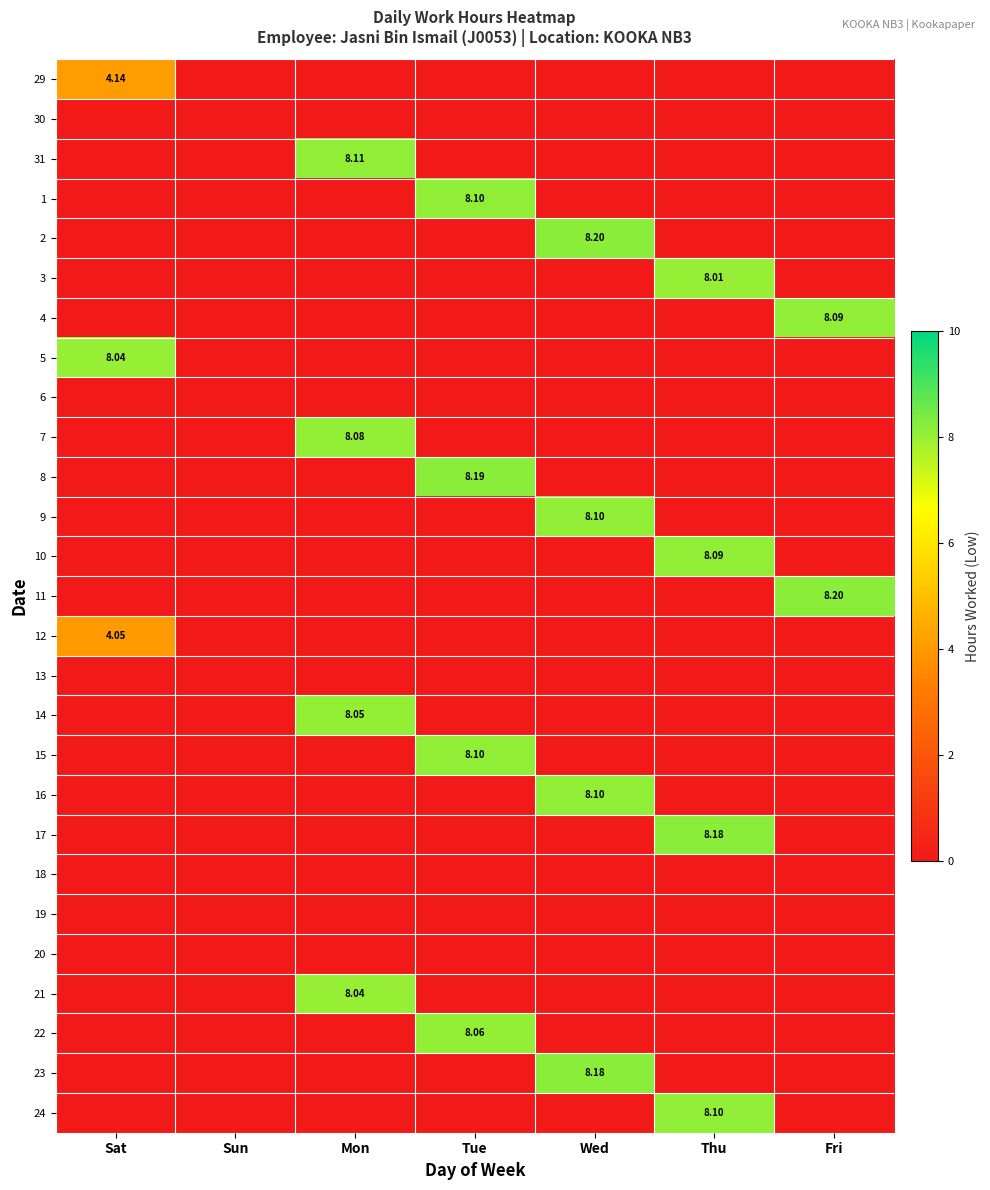

Is it true that 8 equals 0.0 at Thu?

True